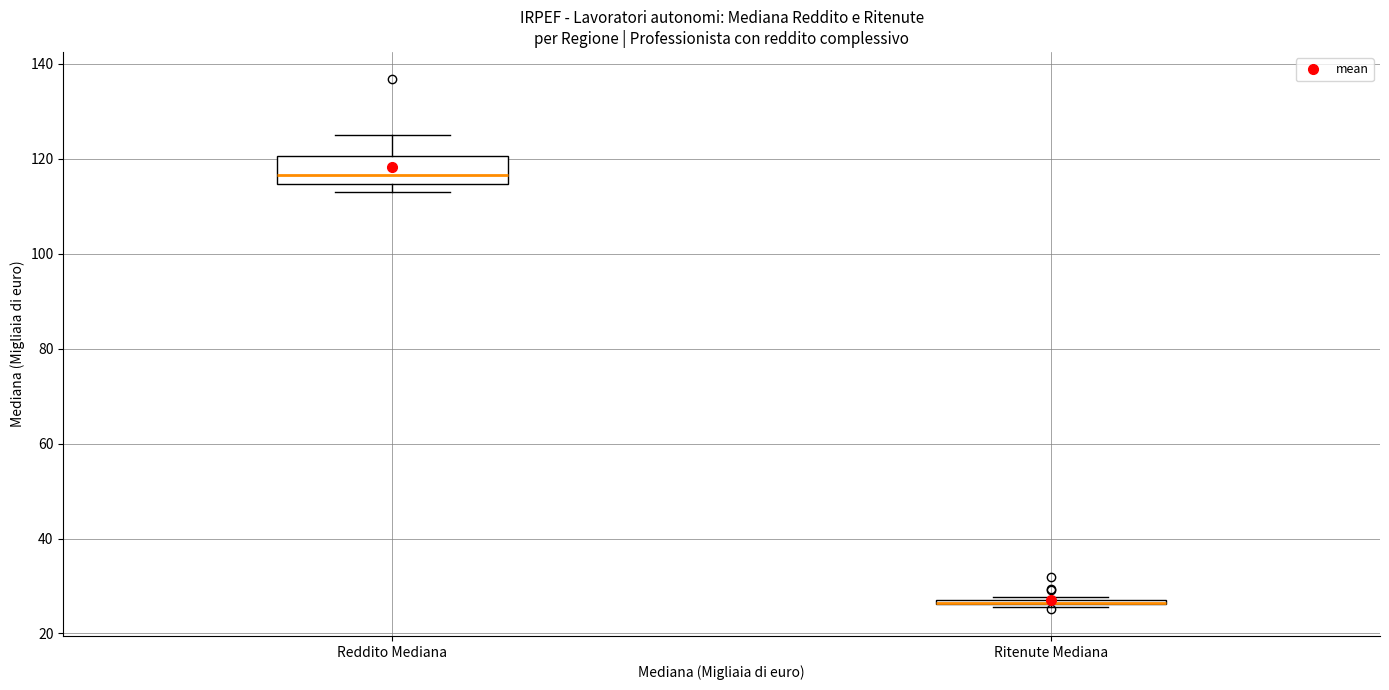

Comparing the boxes themselves (not the whiskers), which one is the tallest?

Reddito Mediana